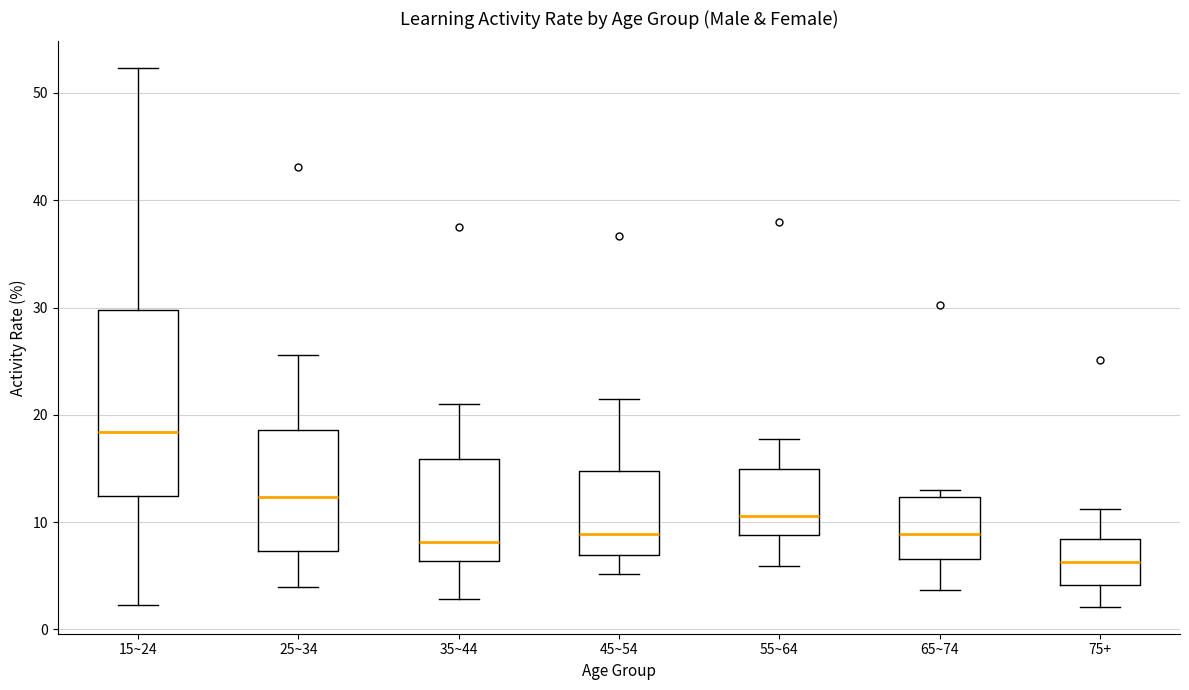

Which box is the tallest, from its lower edge to its upper edge?

15~24